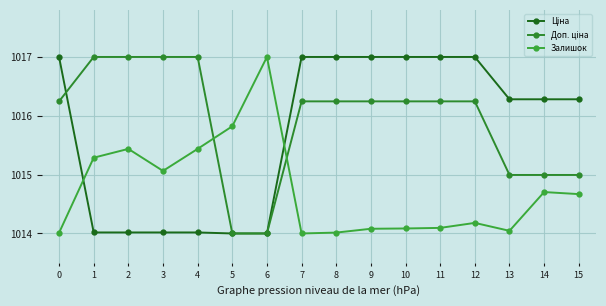

What is the value of the Доп. ціна point at the 10th from the left?

1016.2